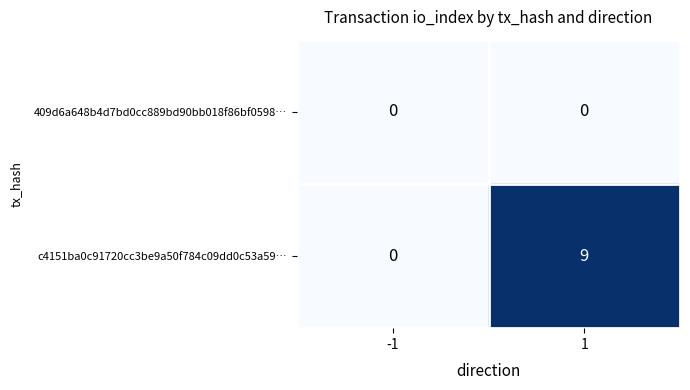

Which series has the largest total across all categories?

c4151ba0c91720cc3be9a50f784c09dd0c53a59…